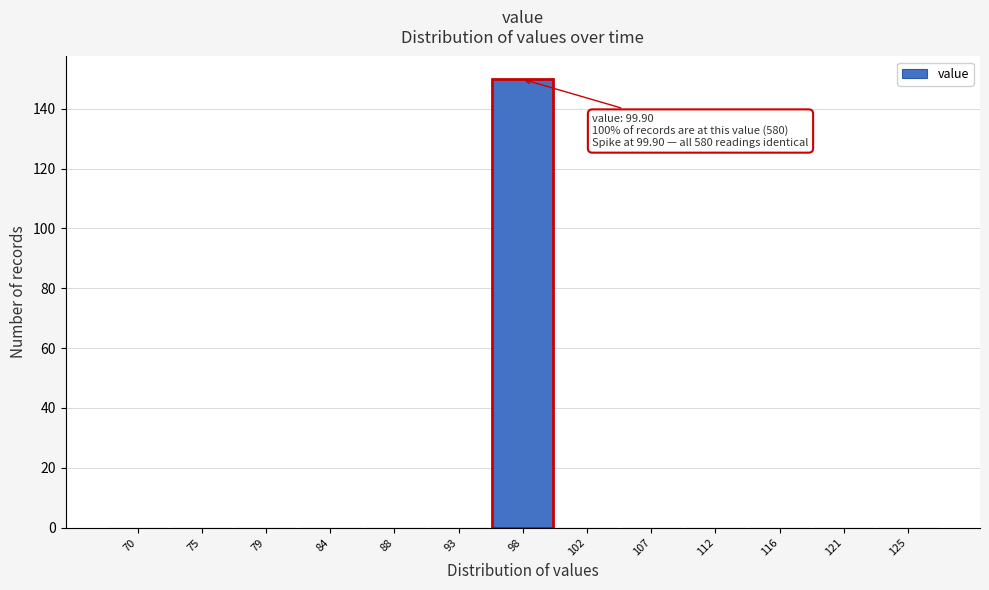

Reading left to right, what are all the values shown in this chart?

70=0	75=0	79=0	84=0	88=0	93=0	98=150	102=0	107=0	112=0	116=0	121=0	125=0